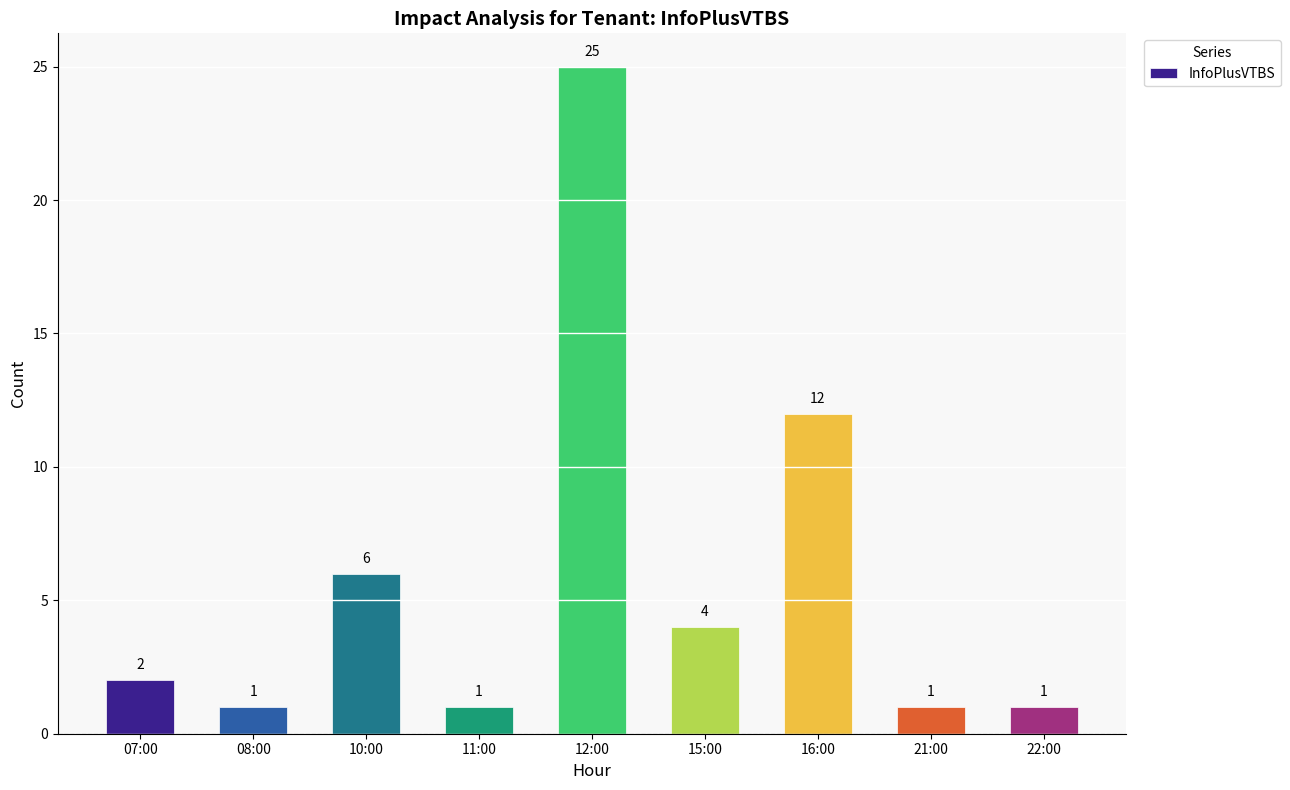

At which category does the chart reach its peak across all series?

12:00